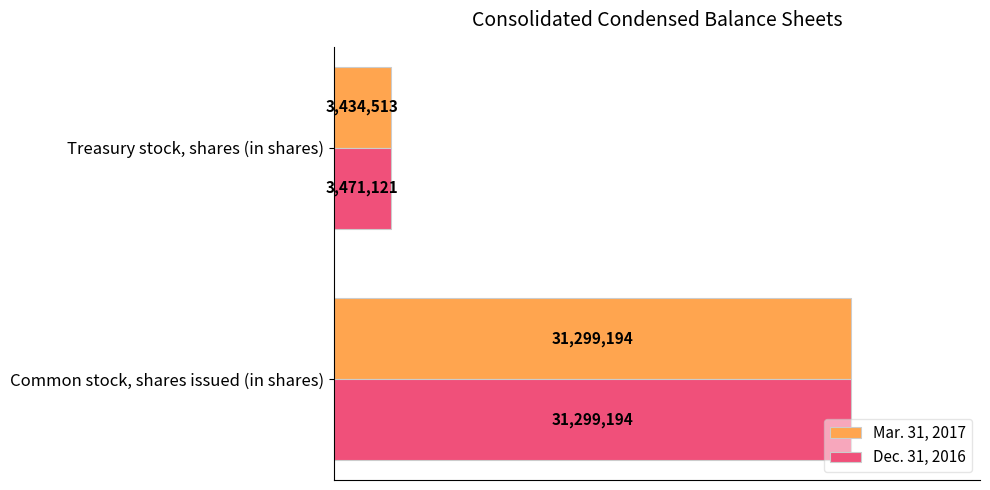

At which category does the chart reach its minimum across all series?

Treasury stock, shares (in shares)